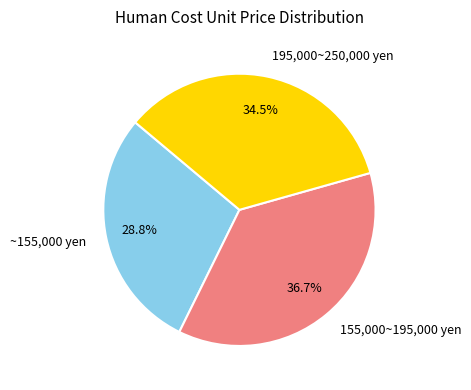

Does 195,000~250,000 yen account for over 50% of the chart?

No